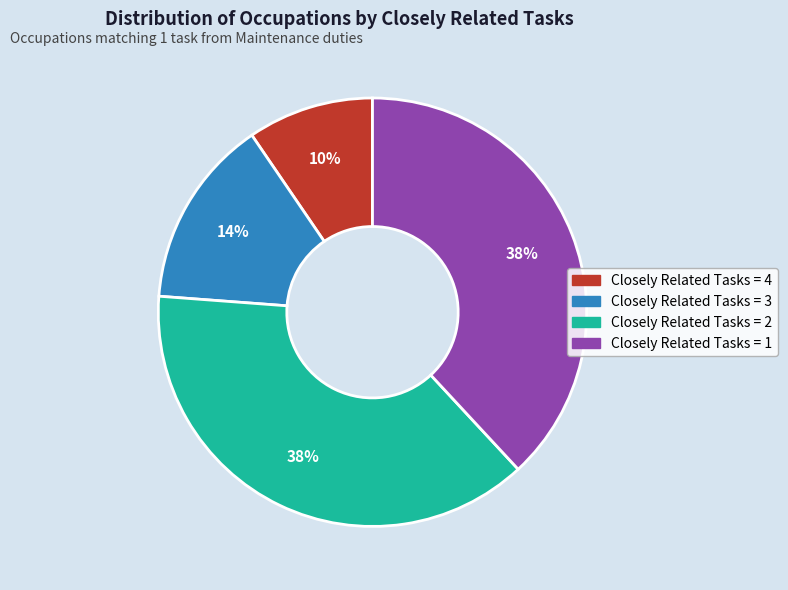

How many slices are in this pie chart?

4